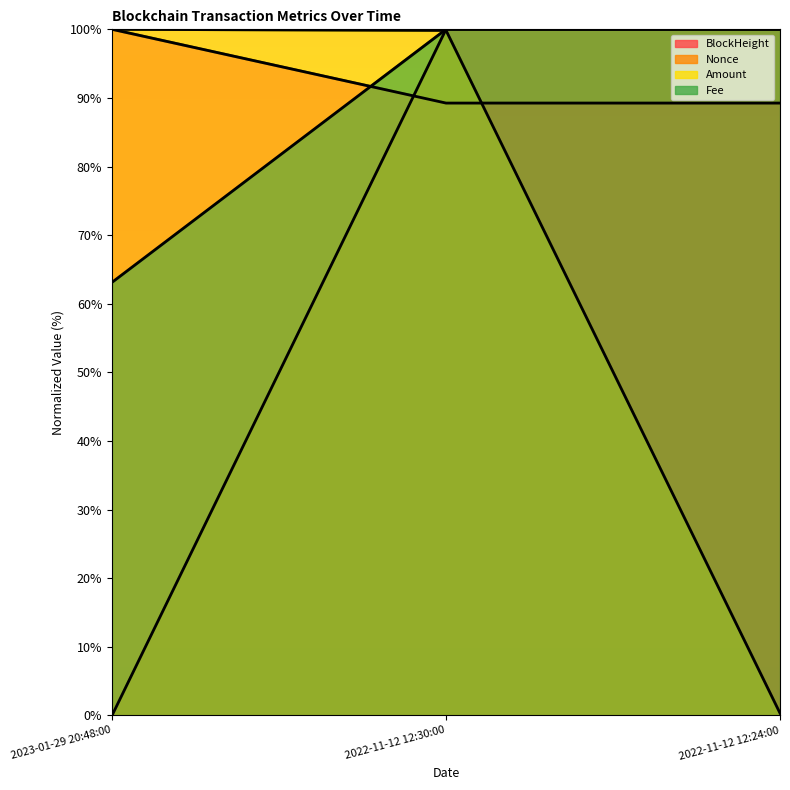

Which series has the widest spread of values?

Nonce